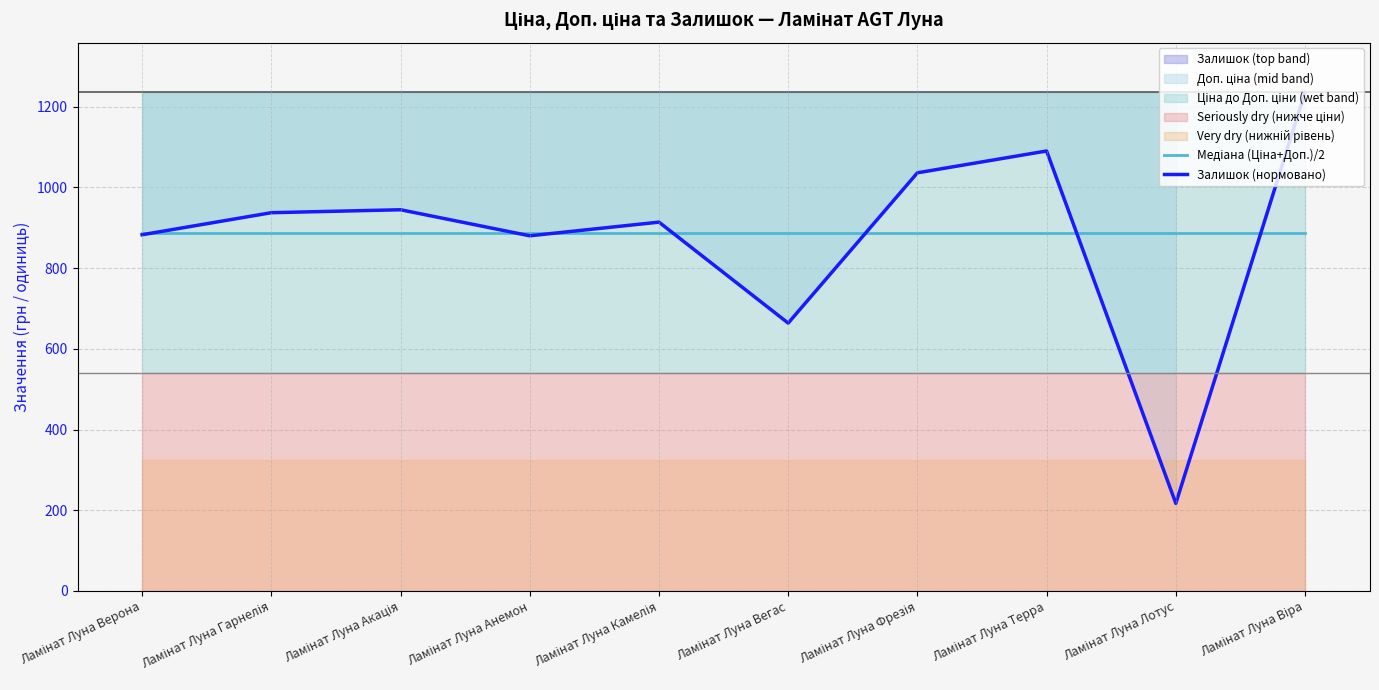

Reading right to left, list all the values displayed in this chart.

Медіана (Ціна+Доп.)/2: 887.2	887.2	887.2	887.2	887.2	887.2	887.2	887.2	887.2	887.2
Залишок (нормовано): 1235.4	216.9	1090.3	1036.2	663.7	913.9	880.1	944.6	937.3	882.7